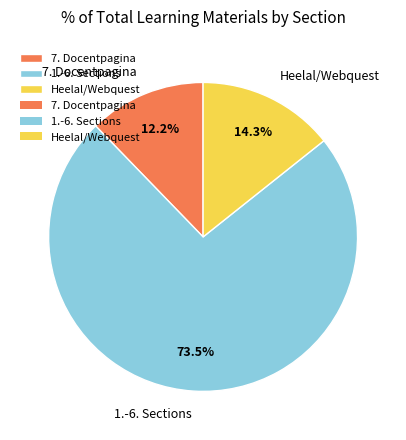

Which slice is the largest?

1.-6. Sections